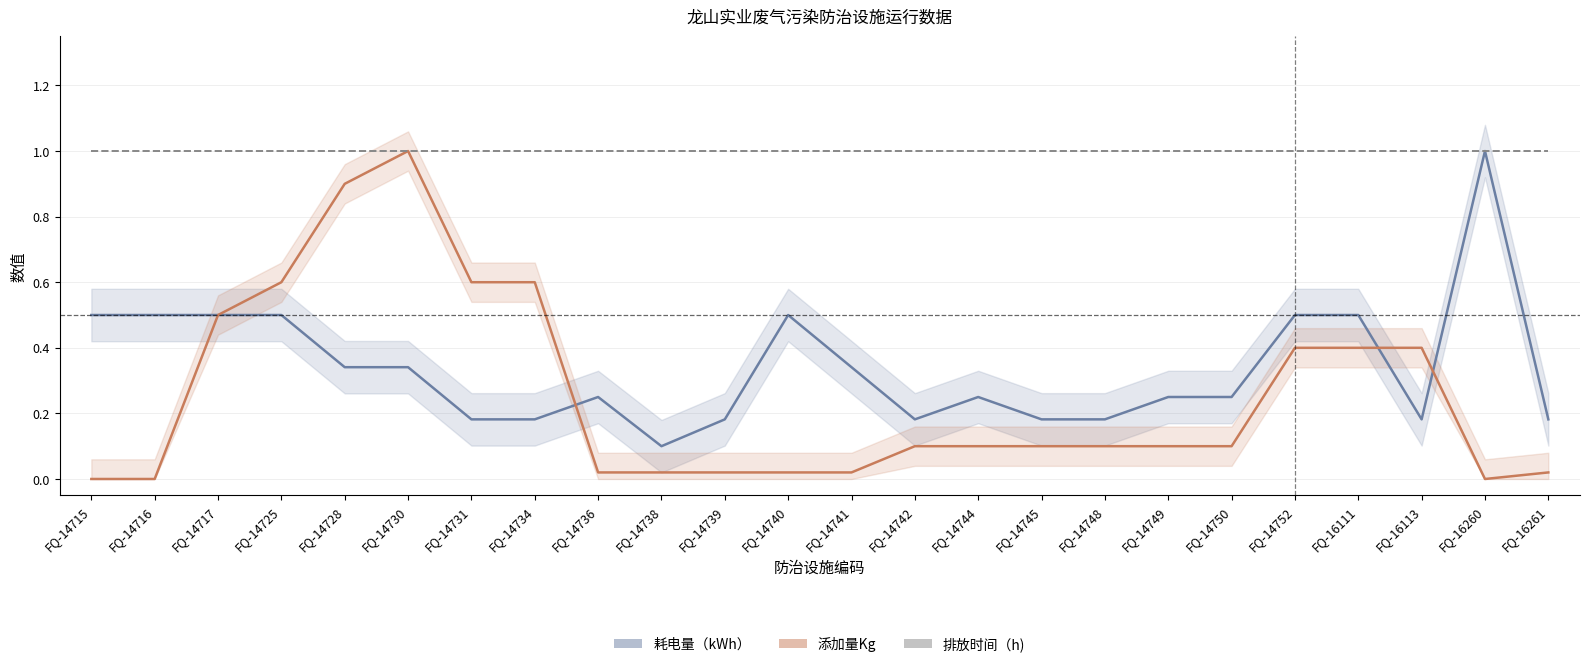

Which series has the largest range (max minus min)?

添加量Kg